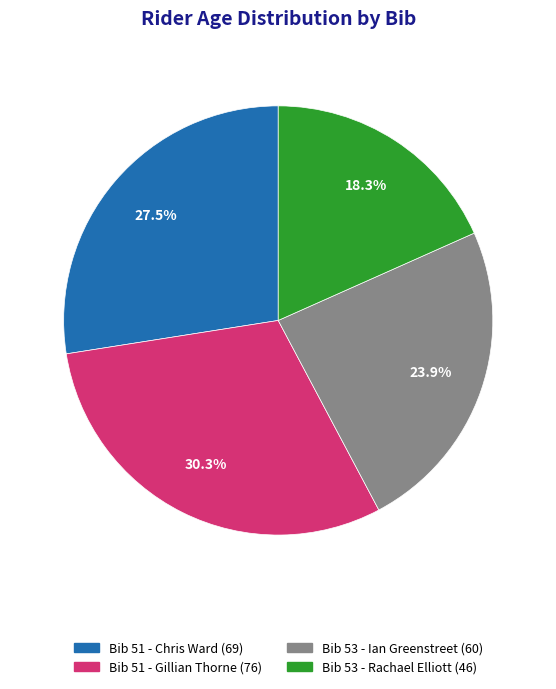

To the nearest percent, what is the difference between the Bib 51 - Chris Ward (69) and Bib 53 - Rachael Elliott (46) slice percentages?

9%